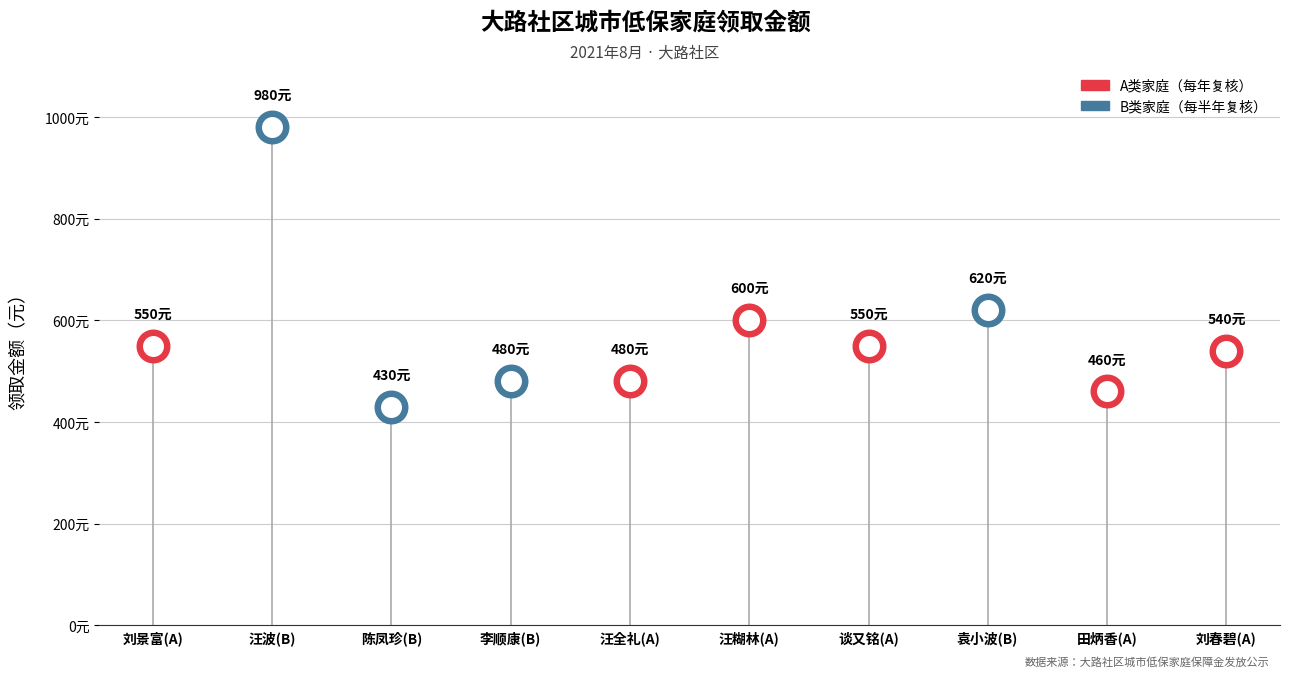

What is the change in value from 陈凤珍(B) to 袁小波(B)?

+190